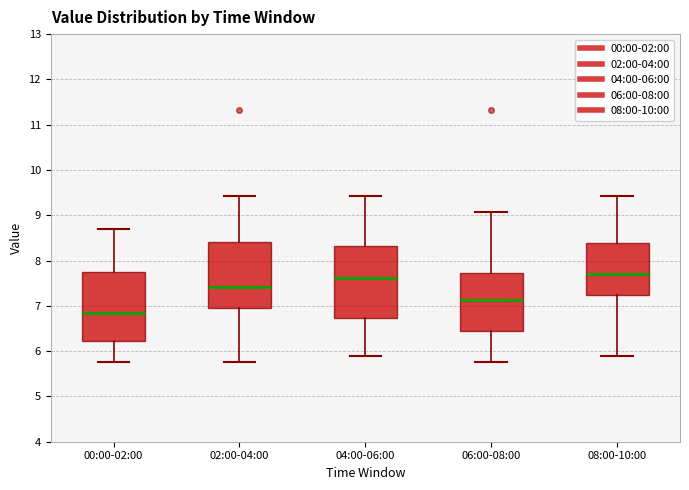

Reading left to right, read every box against the y-axis: the position of its median line, the range the box covers, and the ends of its whiskers. The values are not printed on the chart, so give them approximately, as read against the axis.

00:00-02:00: median 6.9, box 6.2 to 7.8, whiskers 5.8 to 8.7
02:00-04:00: median 7.4, box 7.0 to 8.4, whiskers 5.8 to 9.4
04:00-06:00: median 7.6, box 6.7 to 8.3, whiskers 5.9 to 9.4
06:00-08:00: median 7.1, box 6.4 to 7.7, whiskers 5.8 to 9.1
08:00-10:00: median 7.7, box 7.2 to 8.4, whiskers 5.9 to 9.4